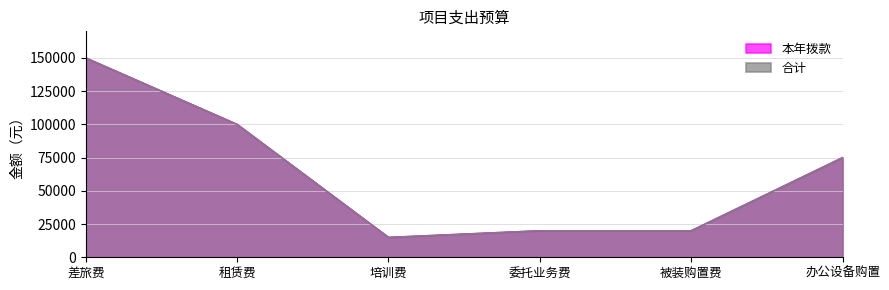

Does the chart have visible grid lines?

Yes